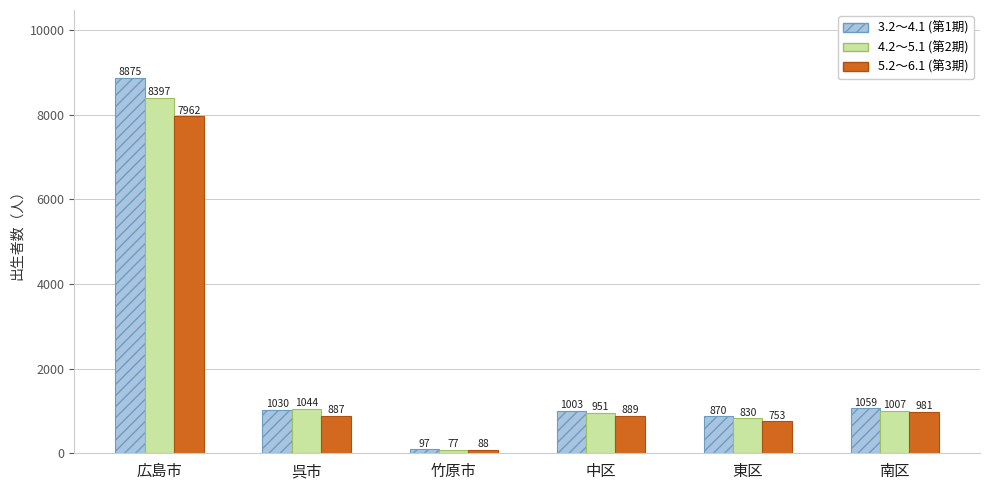

Which category has the highest value across all series?

広島市